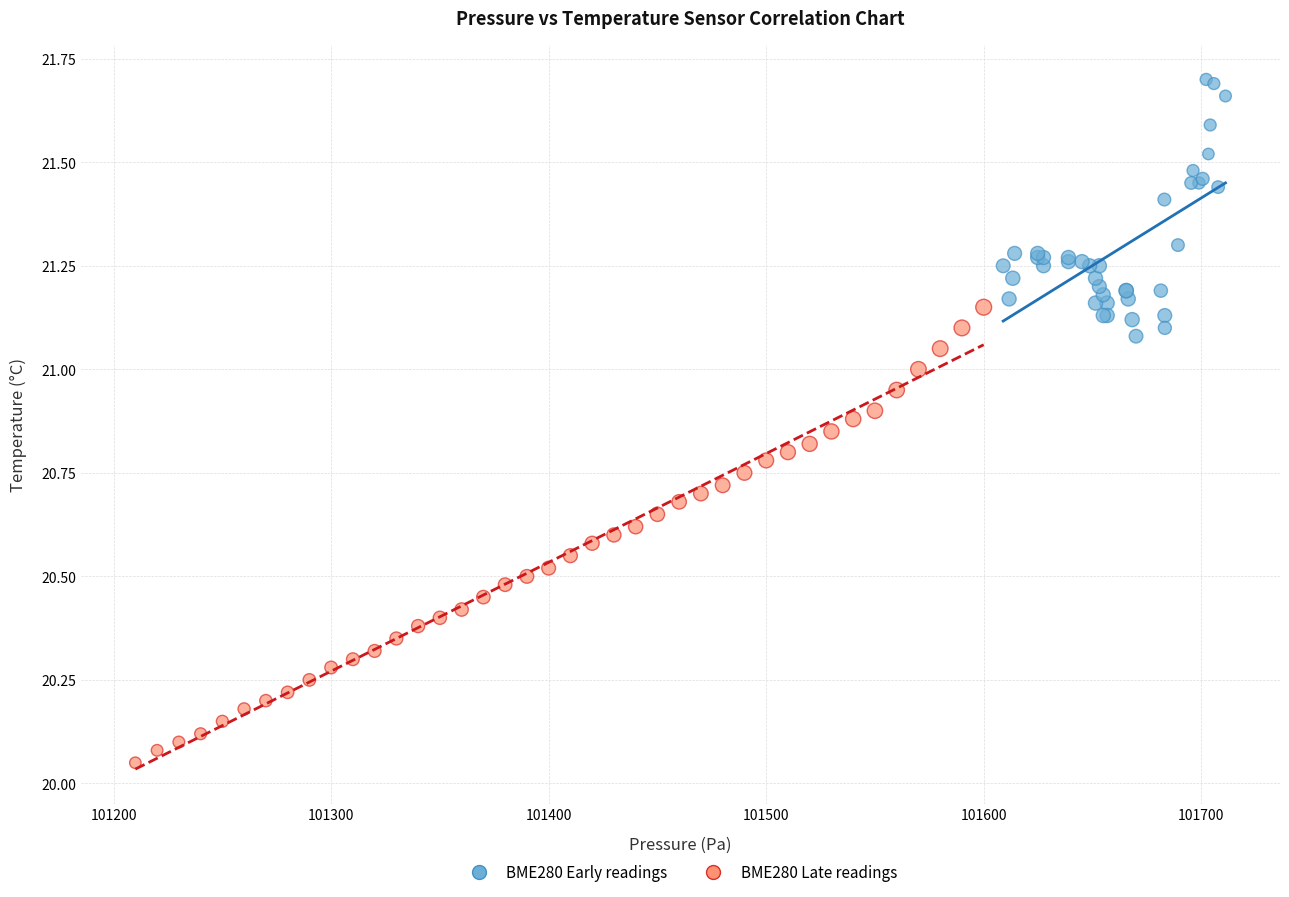

Which series has the widest spread of Y values?

BME280 Late readings